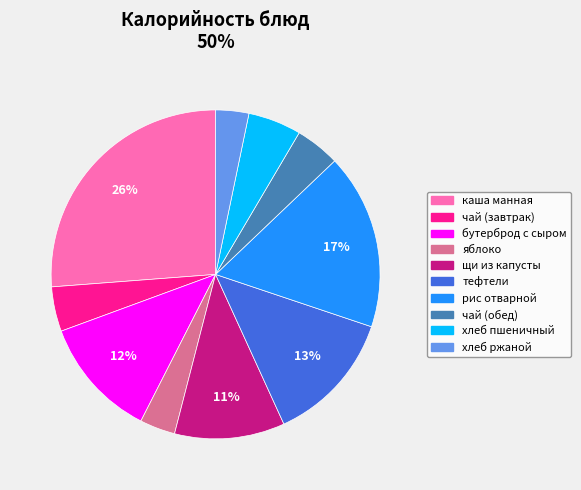

To the nearest percent, what portion does тефтели represent?

13%